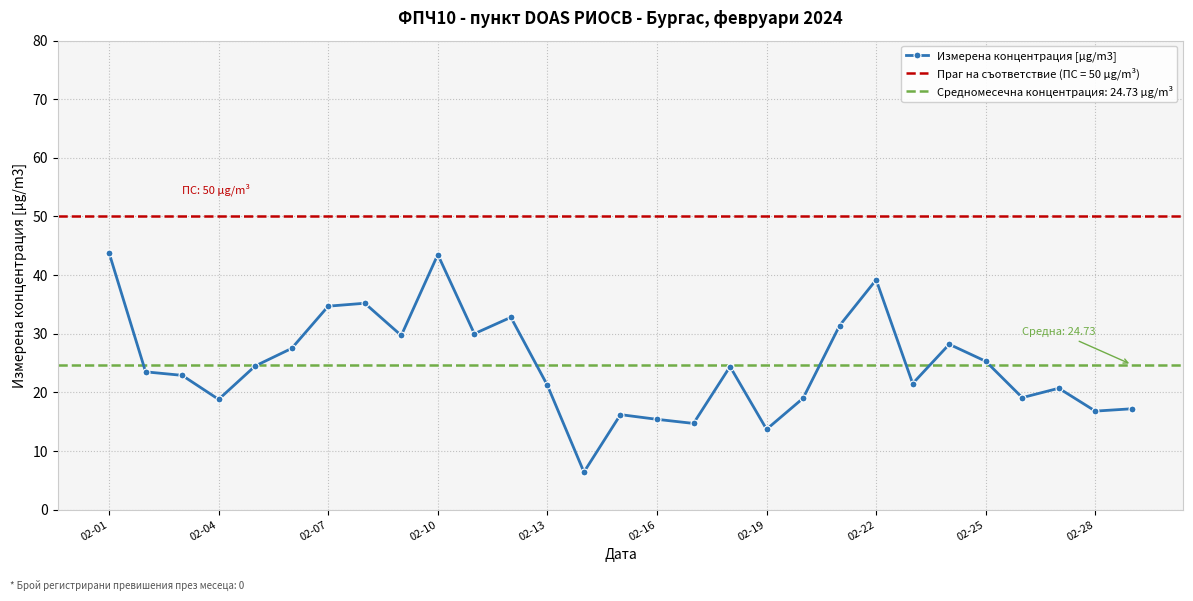

True or false: Измерена концентрация [µg/m3] has a value of 25.3 at 02-25.

True